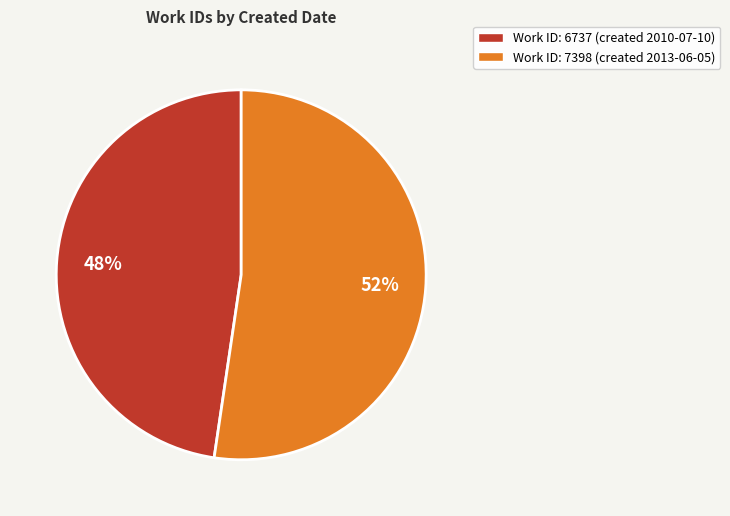

Is there any slice that represents more than half of the pie?

Yes